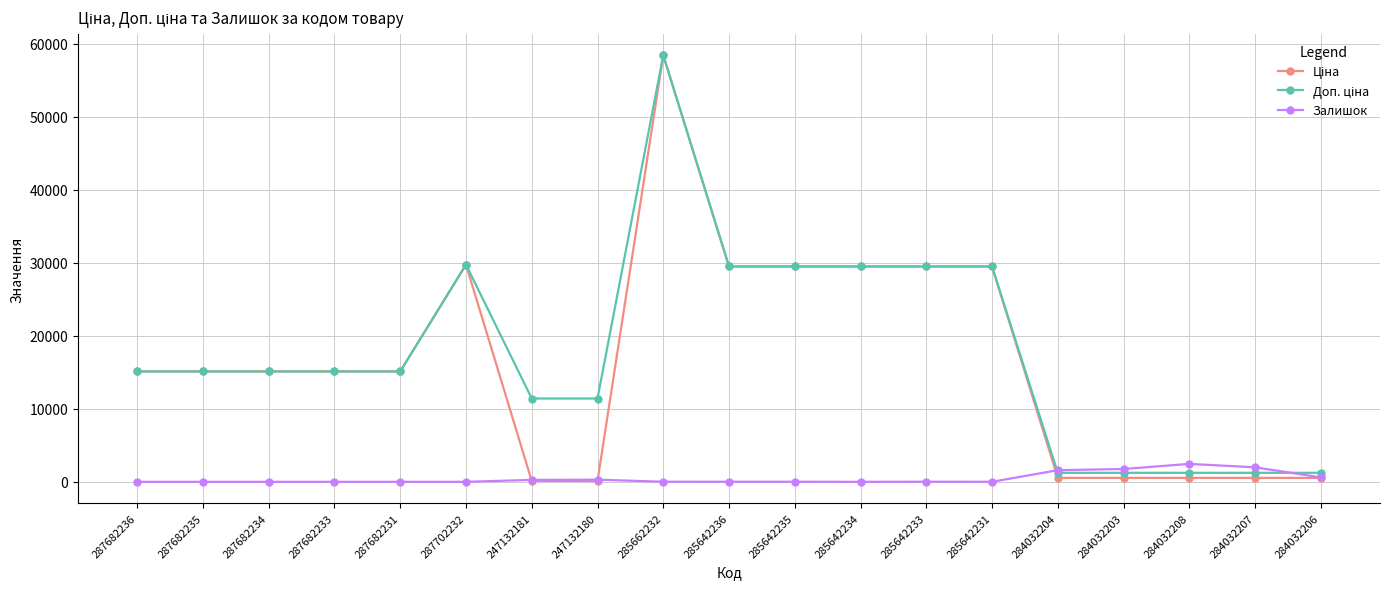

Is it true that Залишок equals 11.0 at 285642236?

True